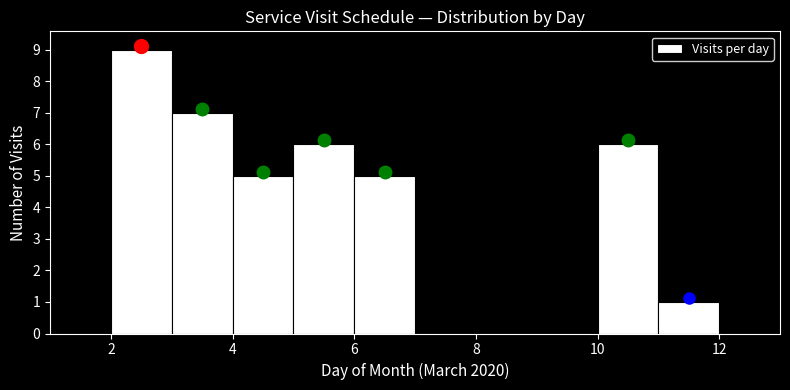

Reading left to right, list every bar in this chart as the range it spans on the x-axis followed by its height. The values are not printed on the chart, so give them approximately, as read against the axis.

1 to 2: 0
2 to 3: 9
3 to 4: 7
4 to 5: 5
5 to 6: 6
6 to 7: 5
7 to 8: 0
8 to 9: 0
9 to 10: 0
10 to 11: 6
11 to 12: 1
12 to 13: 0